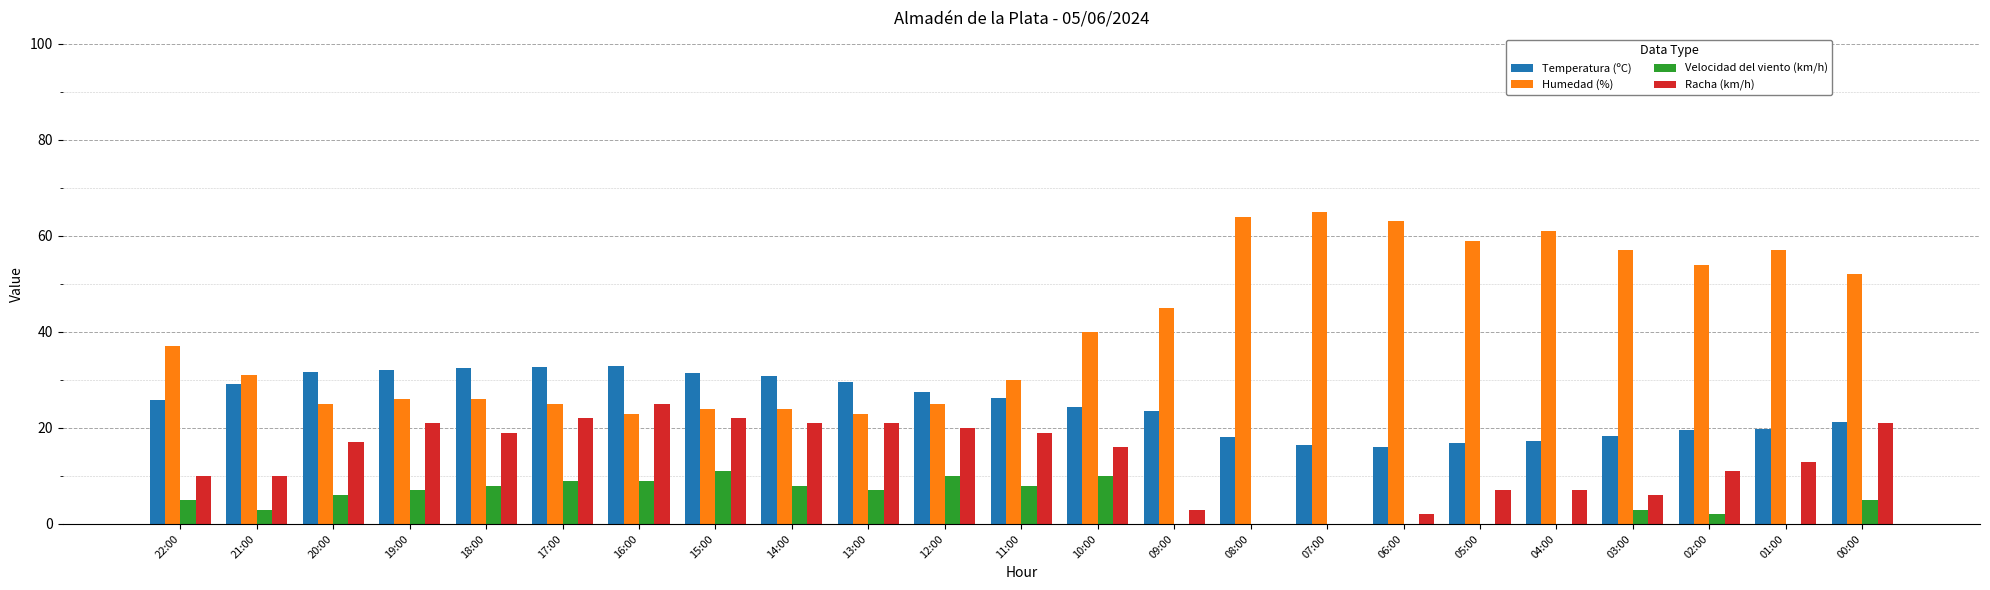

At which category does the chart reach its peak across all series?

07:00